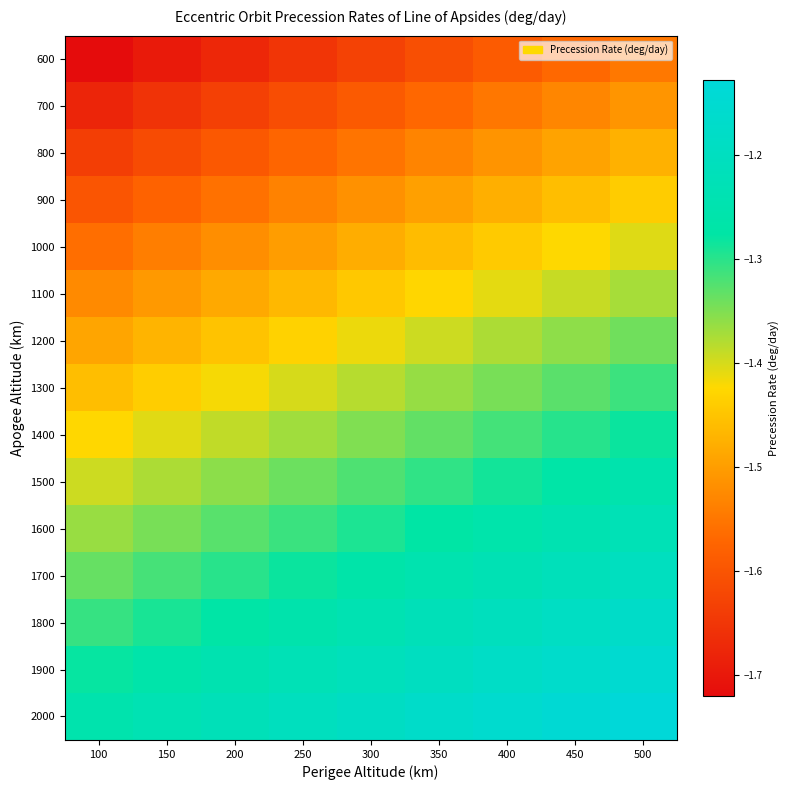

List the series in order of their peak value, lowest first.

600, 700, 800, 900, 1000, 1100, 1200, 1300, 1400, 1500, 1600, 1700, 1800, 1900, 2000